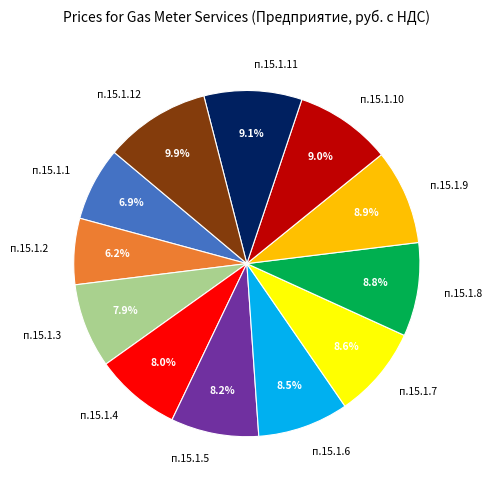

What percentage is NOT represented by п.15.1.4?

92.0%